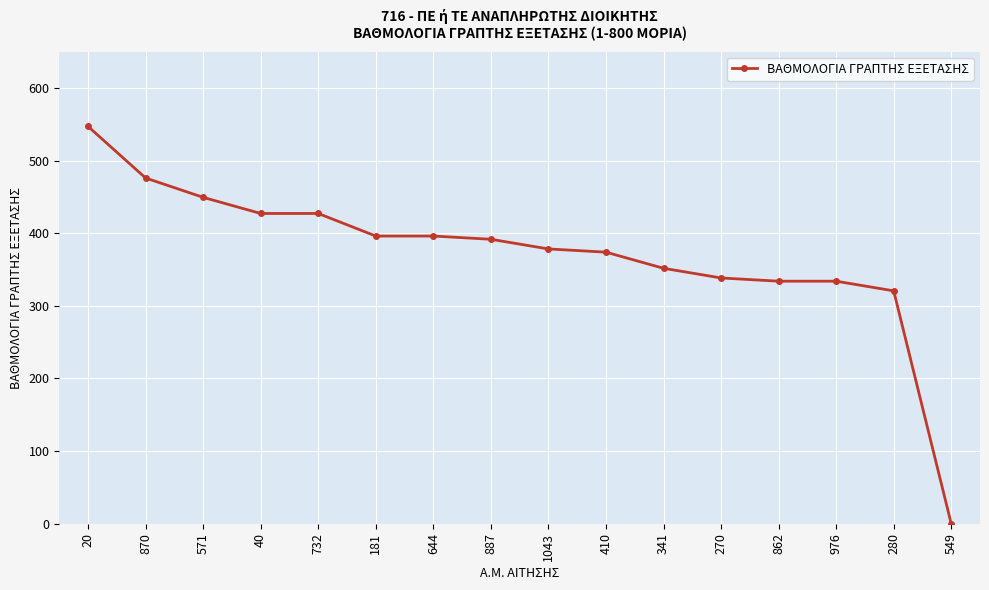

Reading right to left, extract all data points from this chart.

549=0.0	280=320.6	976=333.9	862=333.9	270=338.4	341=351.7	410=373.9	1043=378.3	887=391.6	644=396.1	181=396.1	732=427.1	40=427.1	571=449.3	870=476.0	20=547.0